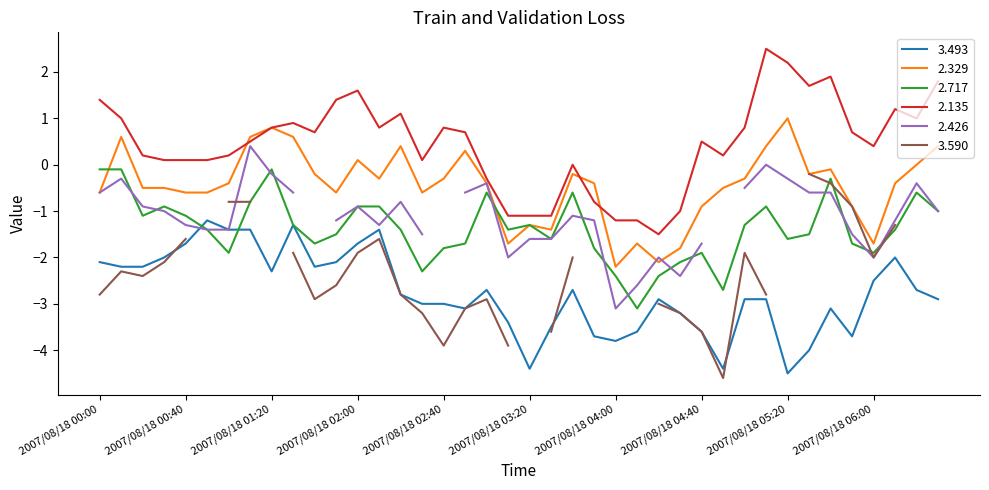

Where is 3.493 nearest to the value -2?

2007/08/18 00:30